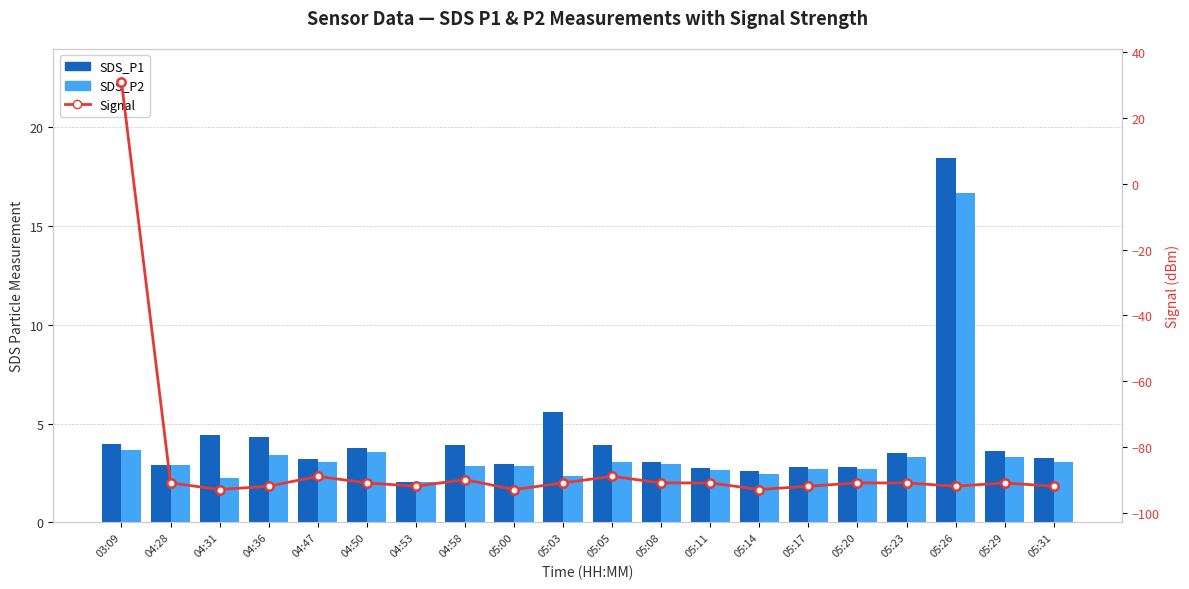

Which label corresponds to the smallest value in the chart?

04:31